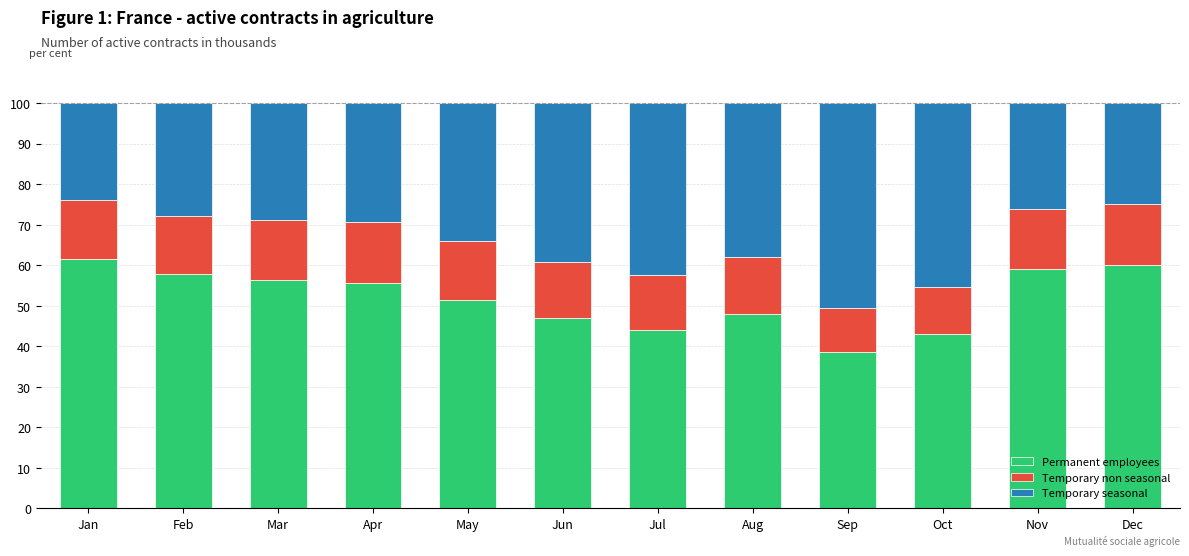

What is the total value across all series at Mar?

100.0